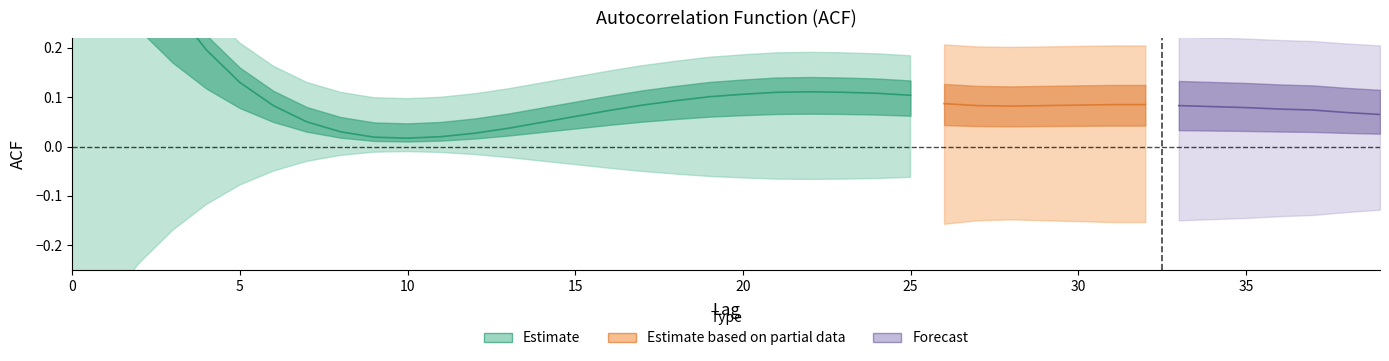

What is the value of the acf_shown point at the 6th from the left?

0.1